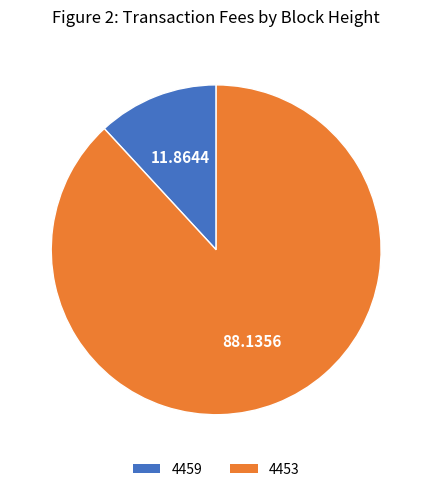

Is there a majority slice in this chart?

Yes